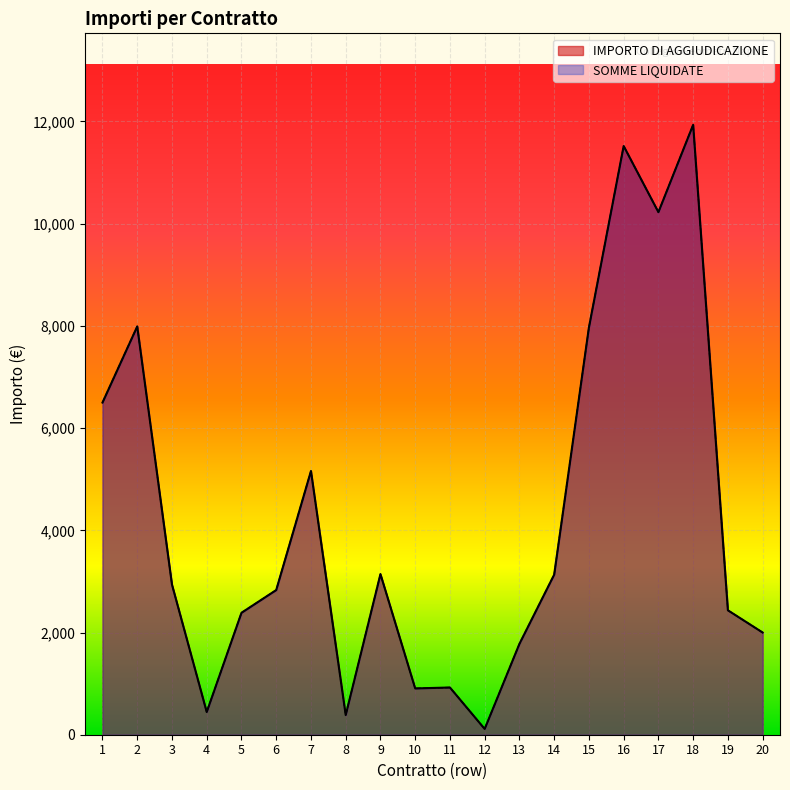

Reading left to right, list all the values displayed in this chart.

IMPORTO DI AGGIUDICAZIONE: 6500	7990	2937	444	2386	2831	5160	384	3143	906	924	113	1778	3132	7968	11520	10226	11935	2435	2000
SOMME LIQUIDATE: 6500	7990	2937	444	2386	2831	5160	384	3143	906	924	113	1778	3132	7968	11520	10226	11935	2435	2000